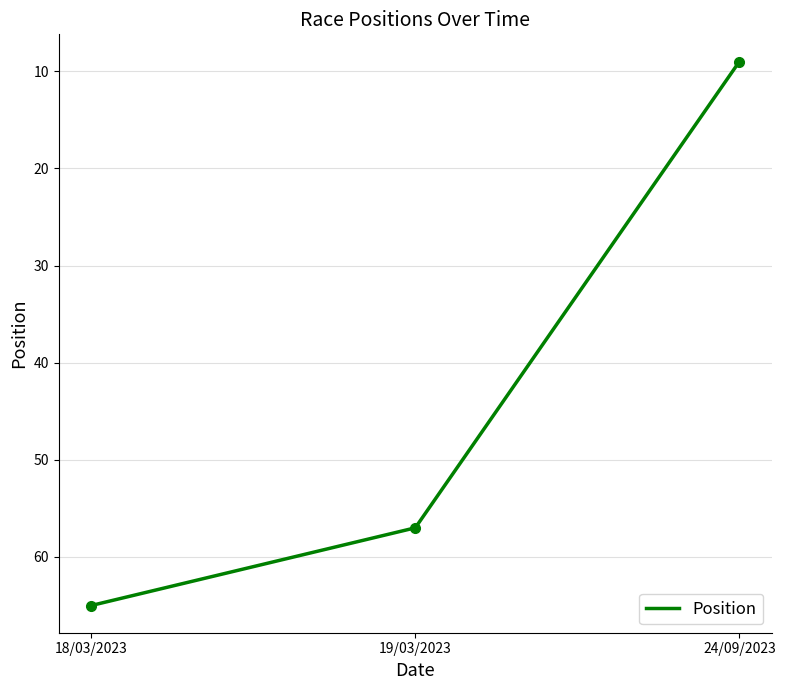

The chart shows a value of 2 at 24/09/2023. True or false?

False